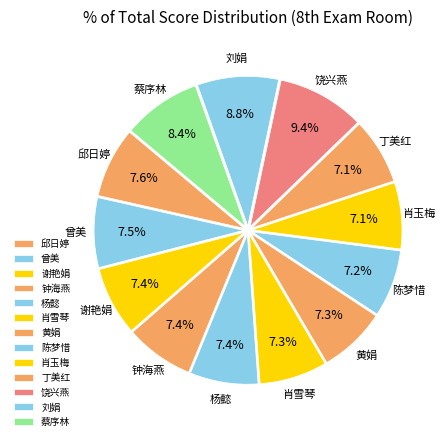

True or false: 刘娟 accounts for 9% of the total.

True